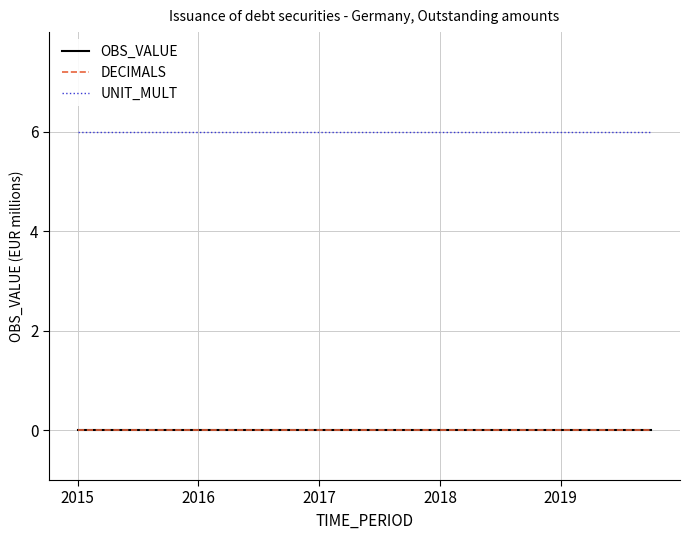

How many lines are shown in the chart?

3